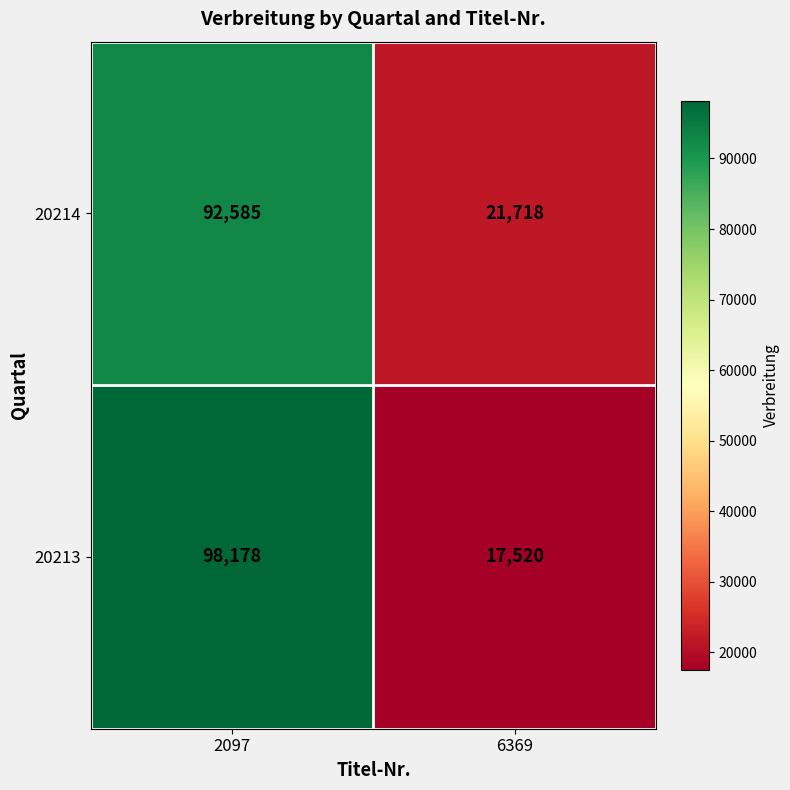

The value of 20214 at 2097 is 92585. True or false?

True